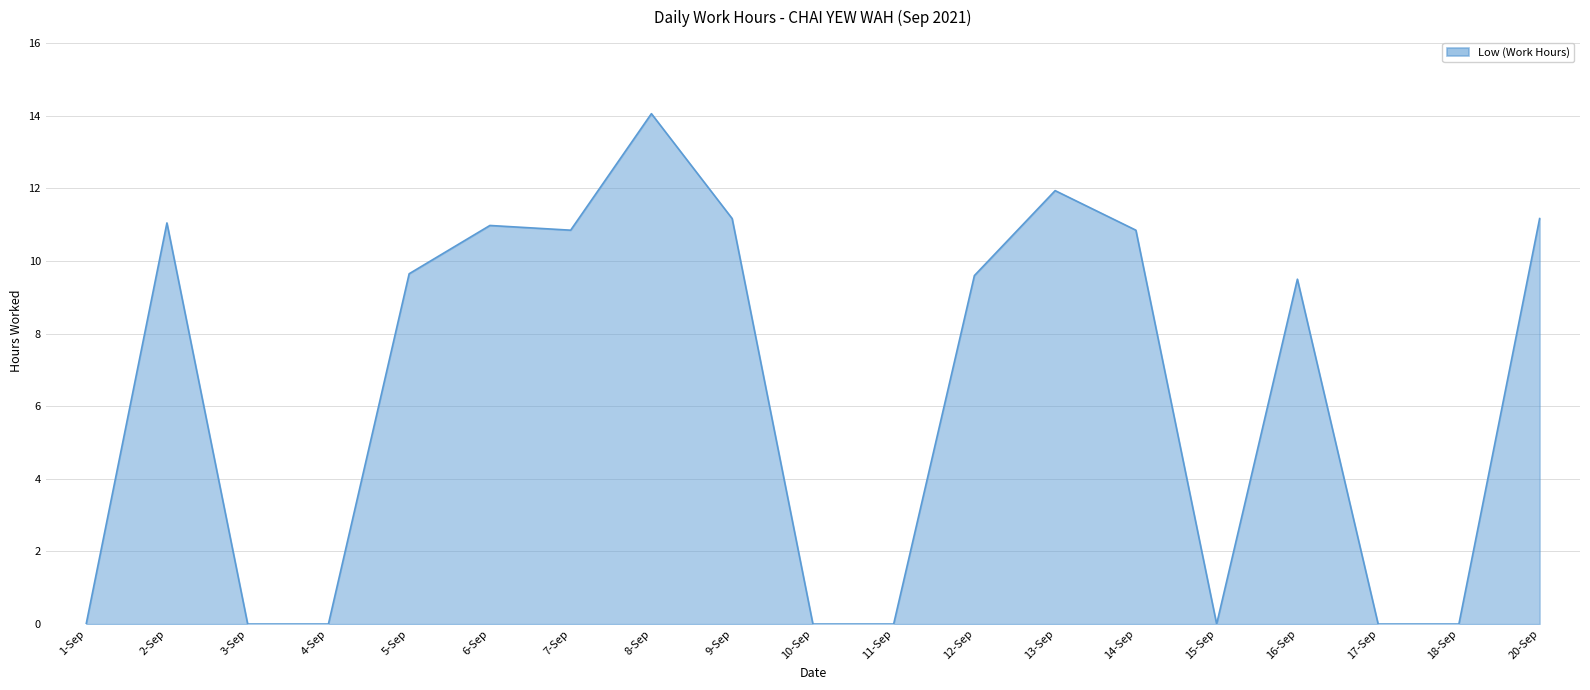

What is the change in value from 1-Sep to 20-Sep?

+11.2